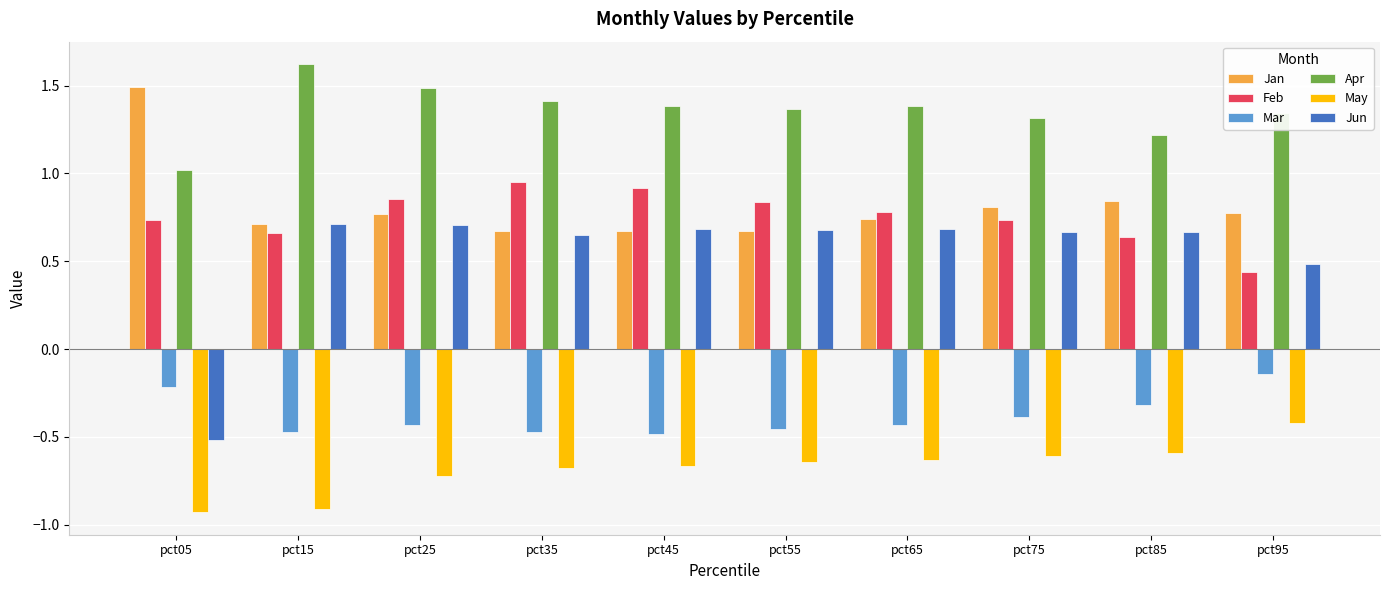

Is the value of Apr at pct85 greater than the value of Jun at pct15?

Yes